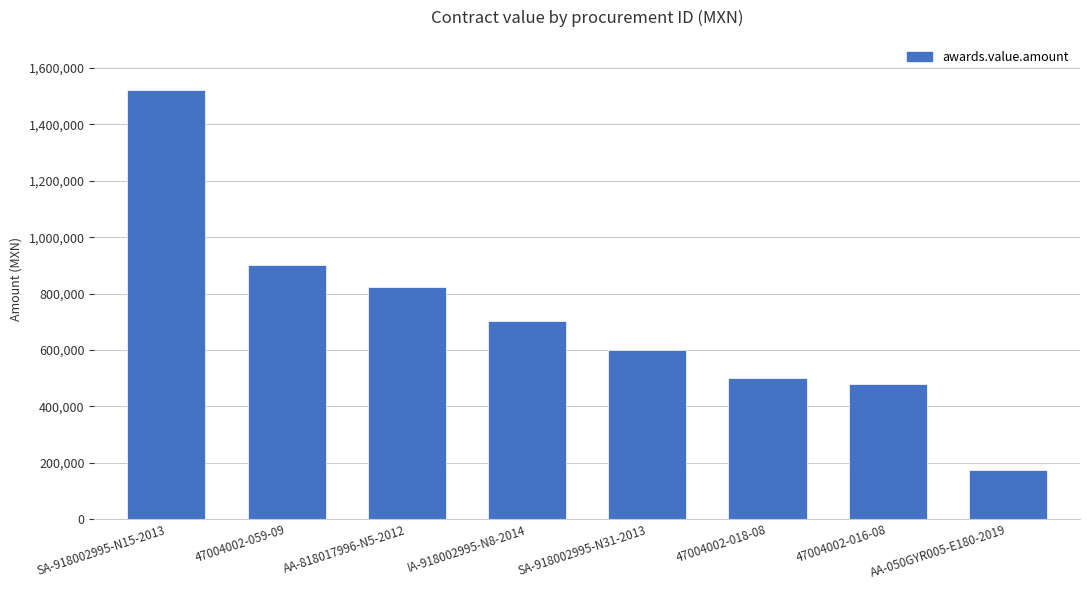

Approximately how many times larger is the value at SA-918002995-N31-2013 compared to AA-050GYR005-E180-2019?

3.5